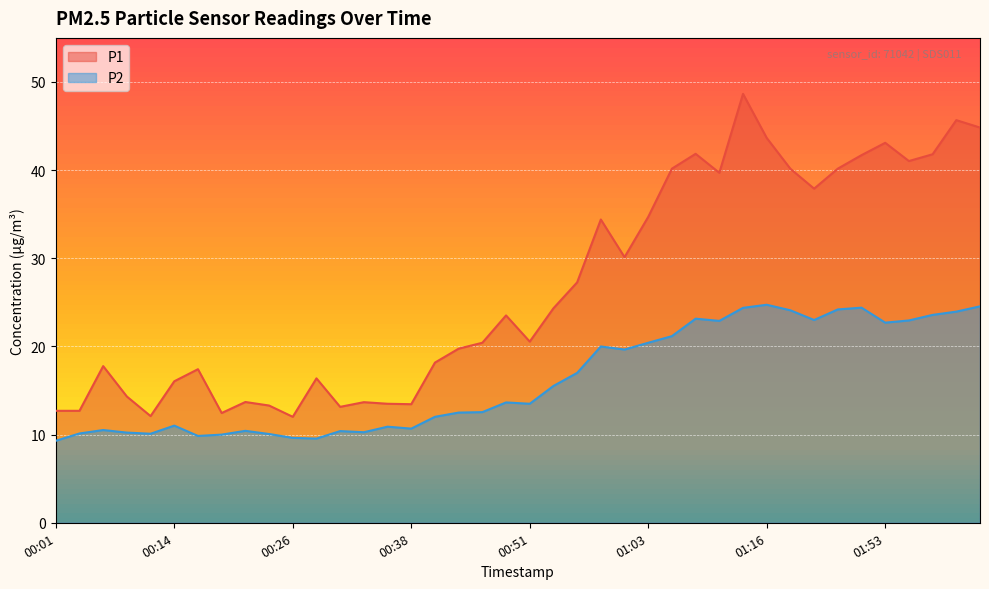

What is the difference between the P1 values at 00:51 and 00:36?

7.1